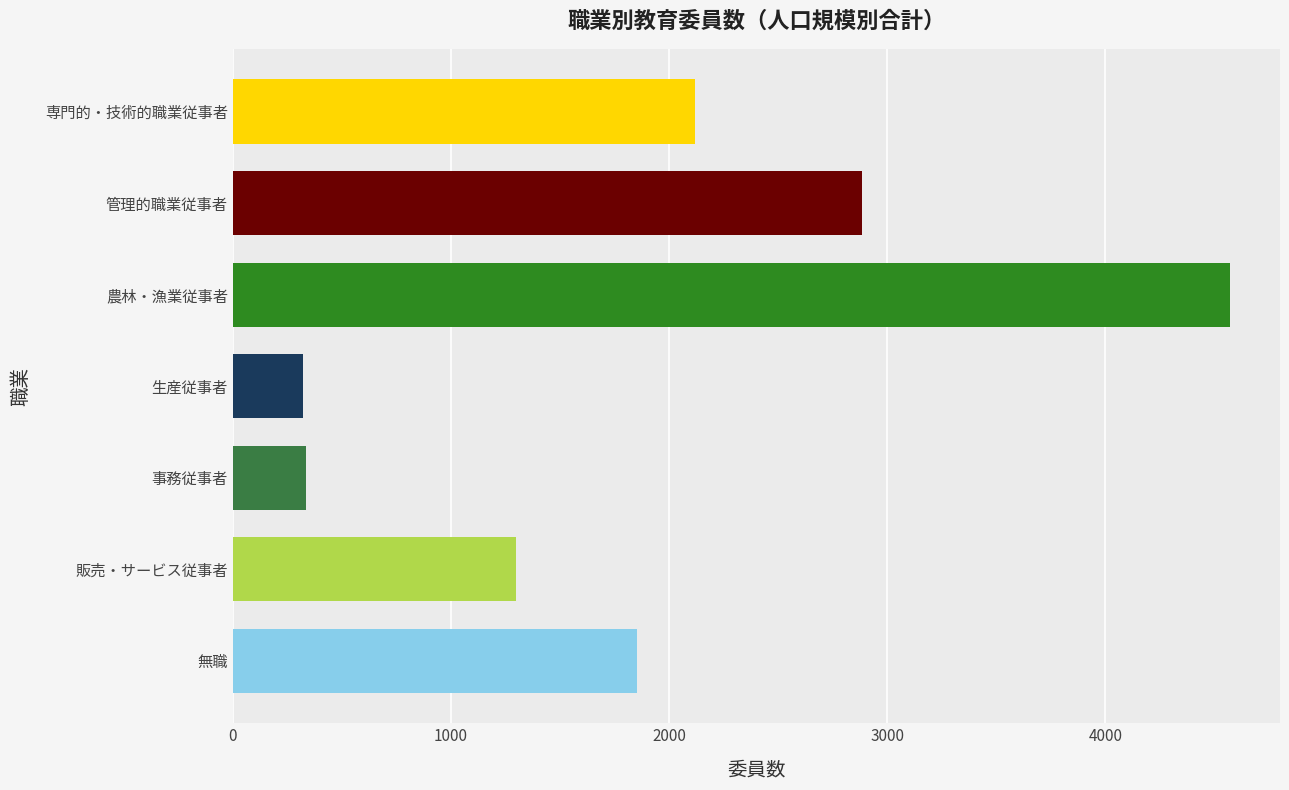

How many data points are less than 1851?

3